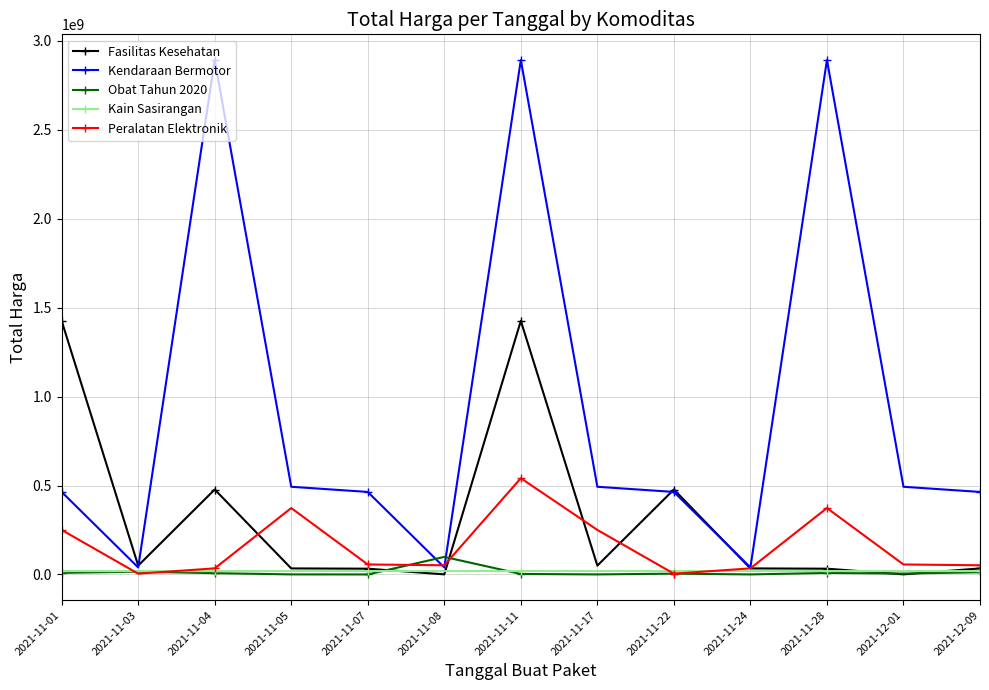

Count the number of categories in the chart.

13